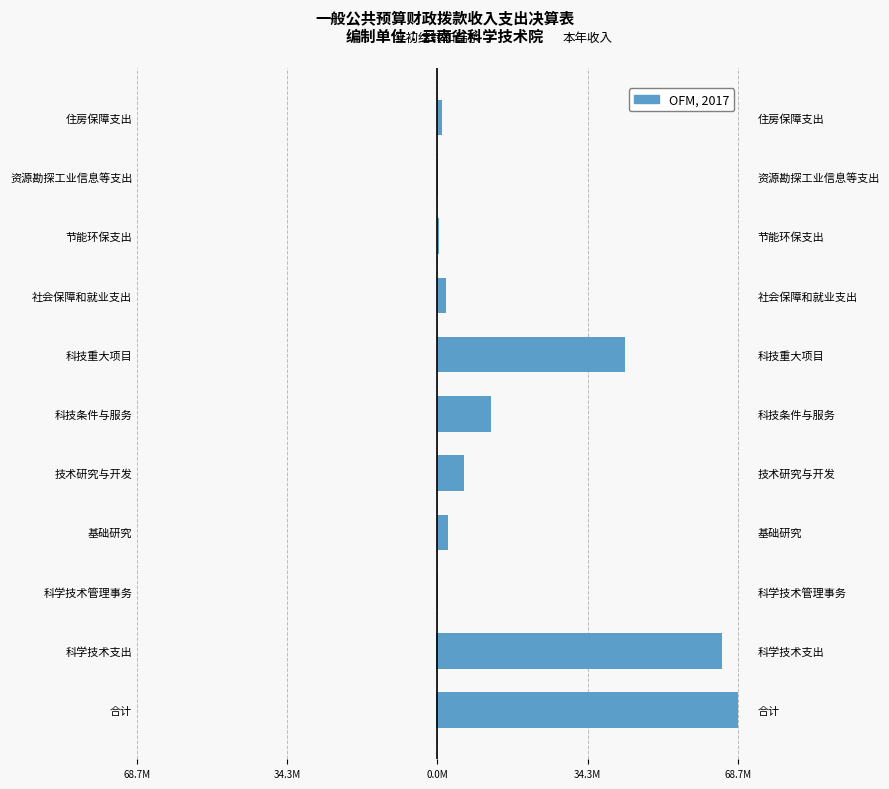

Does the chart contain stacked bars?

No